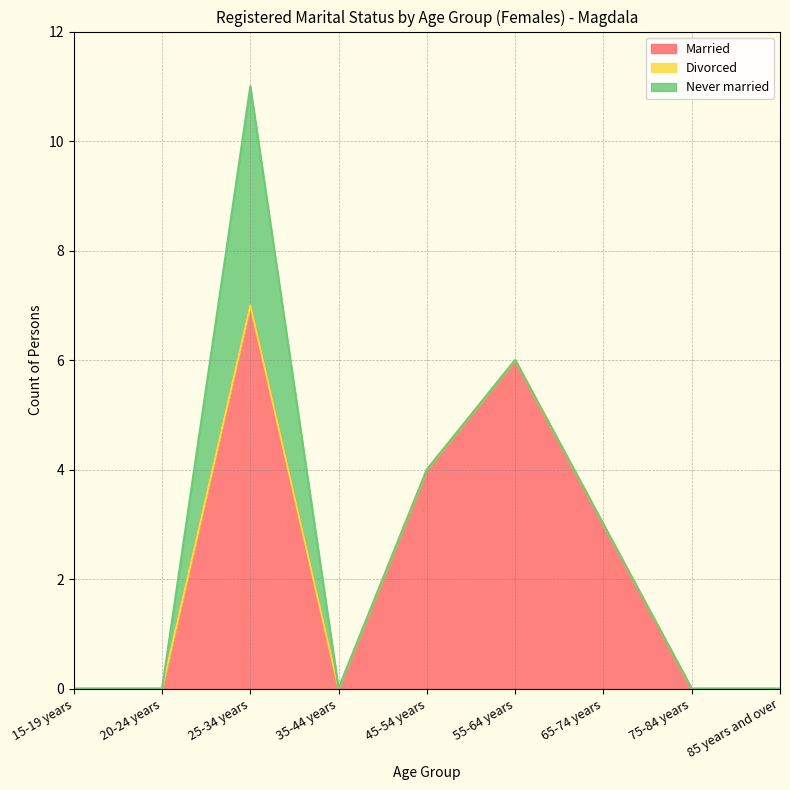

True or false: Never married and Married cross at least once.

False